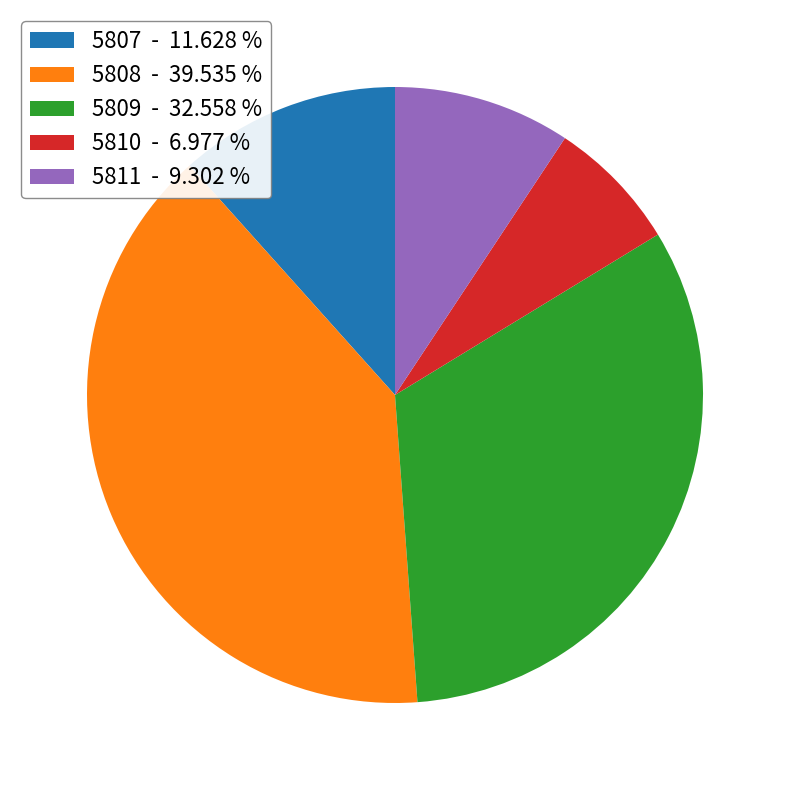

Is it true that 5807 is 7% of the pie?

False